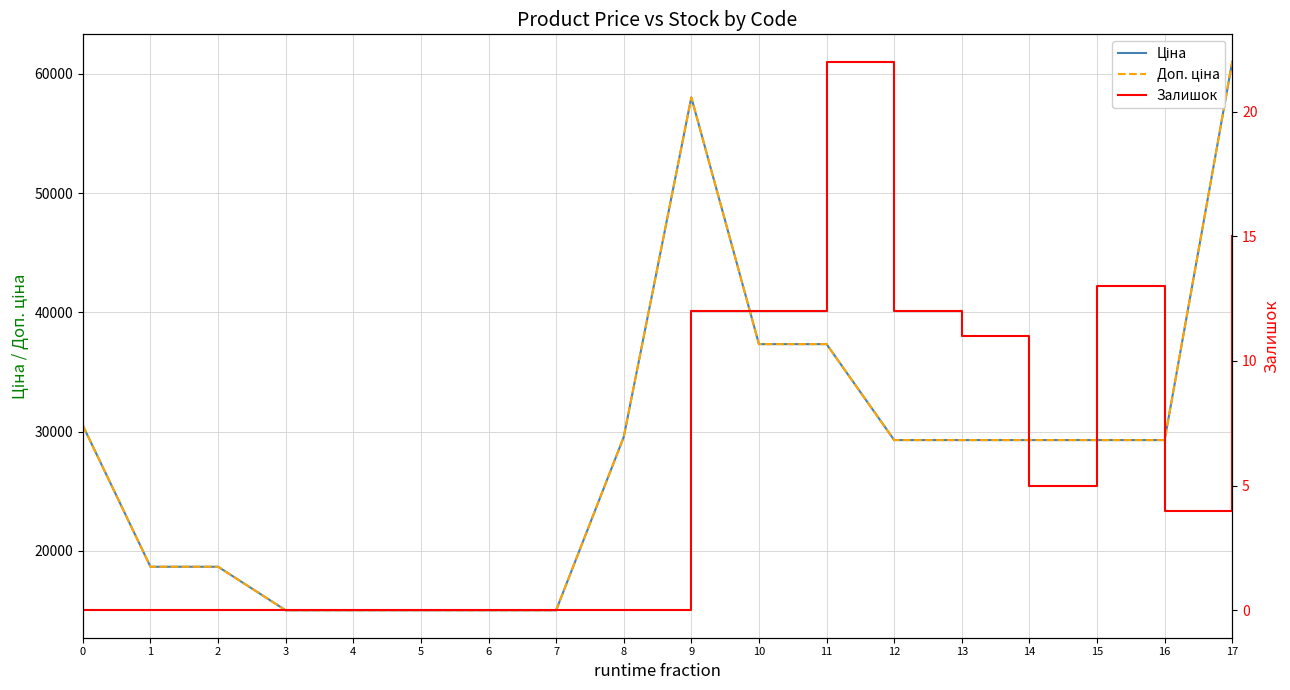

Reading left to right, list all the values displayed in this chart.

Ціна: 0=30512.3	1=18671.5	2=18671.5	3=15019.2	4=15019.2	5=15019.2	6=15019.2	7=15019.2	8=29548.9	9=58037.0	10=37343.0	11=37343.0	12=29294.9	13=29294.9	14=29294.9	15=29294.9	16=29294.9	17=61024.7
Доп. ціна: 0=30512.3	1=18671.5	2=18671.5	3=15019.2	4=15019.2	5=15019.2	6=15019.2	7=15019.2	8=29548.9	9=58037.0	10=37343.0	11=37343.0	12=29294.9	13=29294.9	14=29294.9	15=29294.9	16=29294.9	17=61024.7
Залишок: 0=0.0	1=0.0	2=0.0	3=0.0	4=0.0	5=0.0	6=0.0	7=0.0	8=0.0	9=12.0	10=12.0	11=22.0	12=12.0	13=11.0	14=5.0	15=13.0	16=4.0	17=15.0